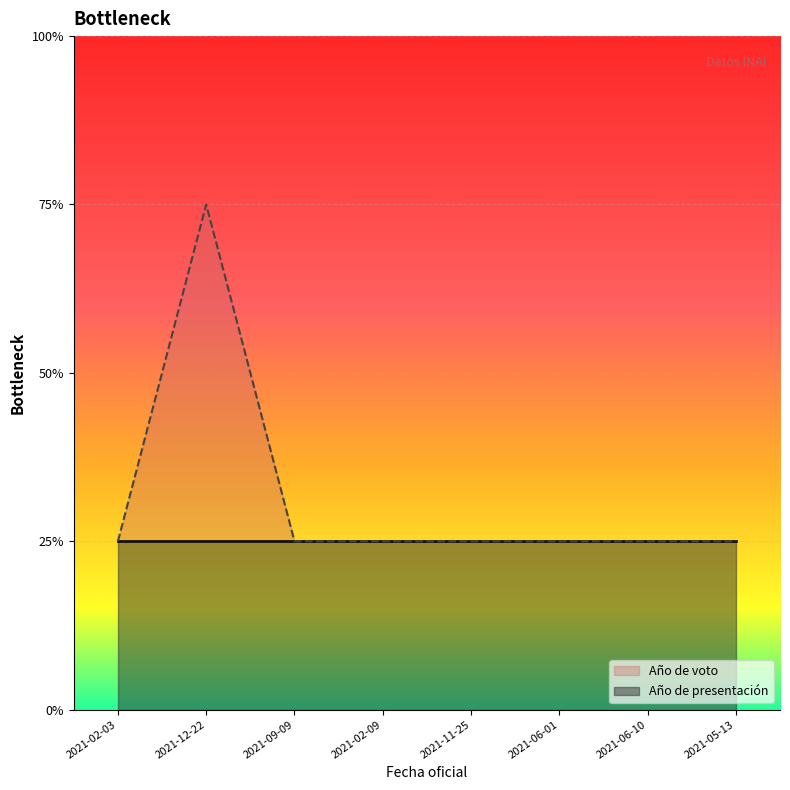

What position from the left is 2021-06-01?

6